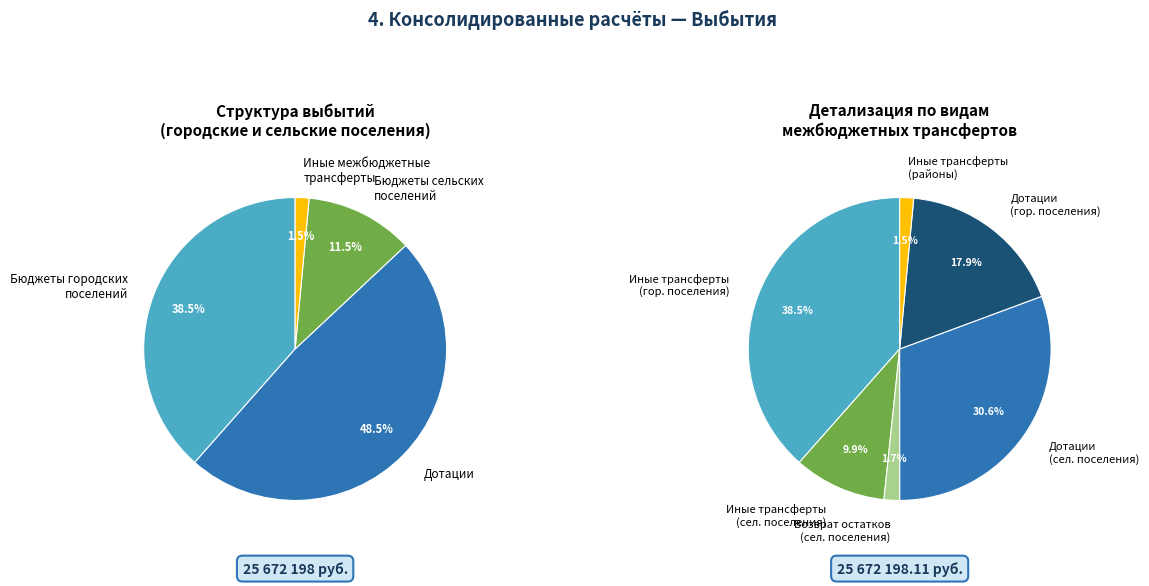

Which slice is the largest?

Дотации